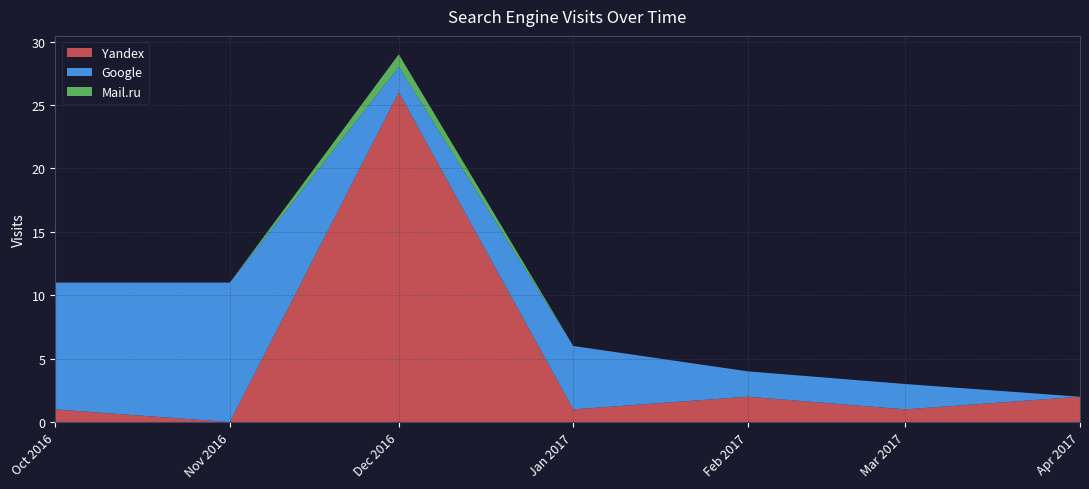

At which category is the sum across all series the highest?

Dec 2016